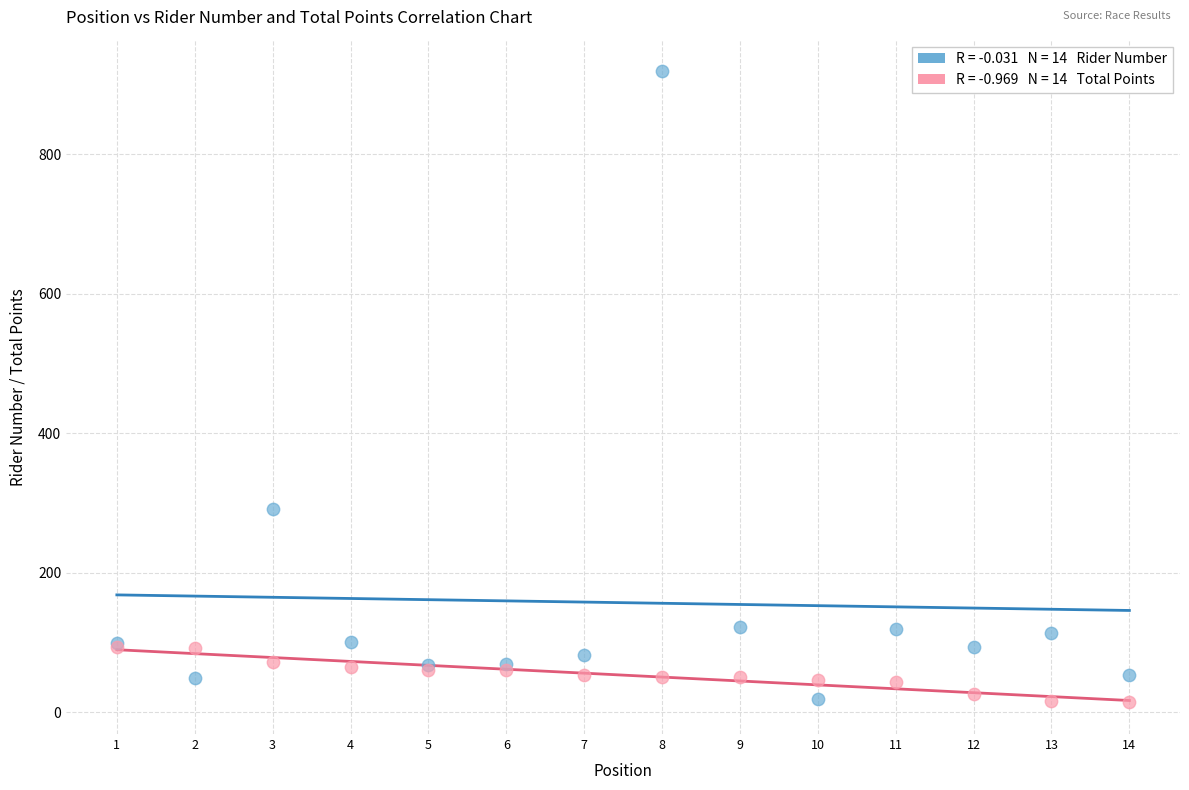

Across all series, what Y value is closest to 466?

292